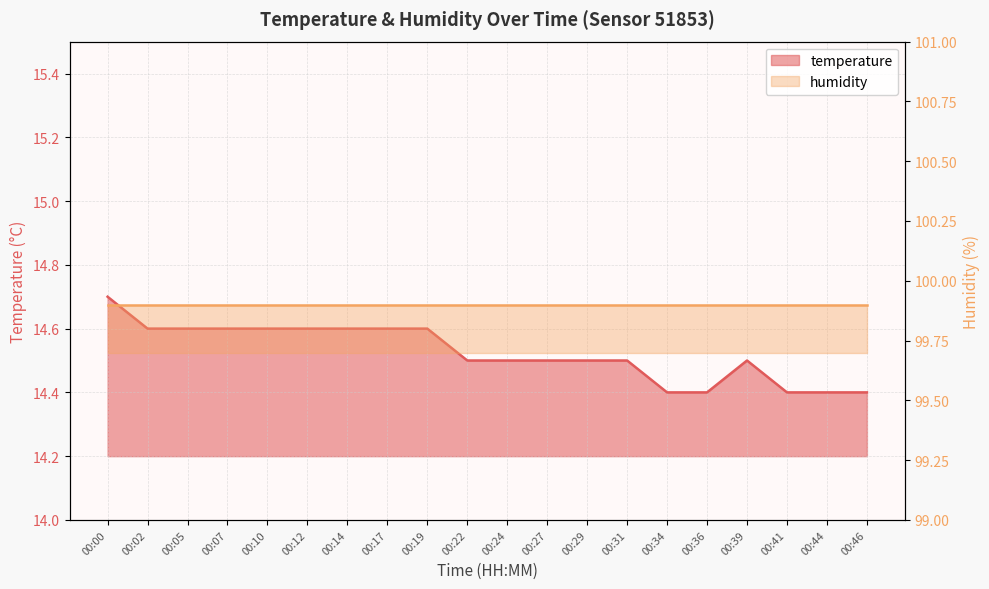

Reading left to right, transcribe all the data shown in this chart.

14.7	14.6	14.6	14.6	14.6	14.6	14.6	14.6	14.6	14.5	14.5	14.5	14.5	14.5	14.4	14.4	14.5	14.4	14.4	14.4